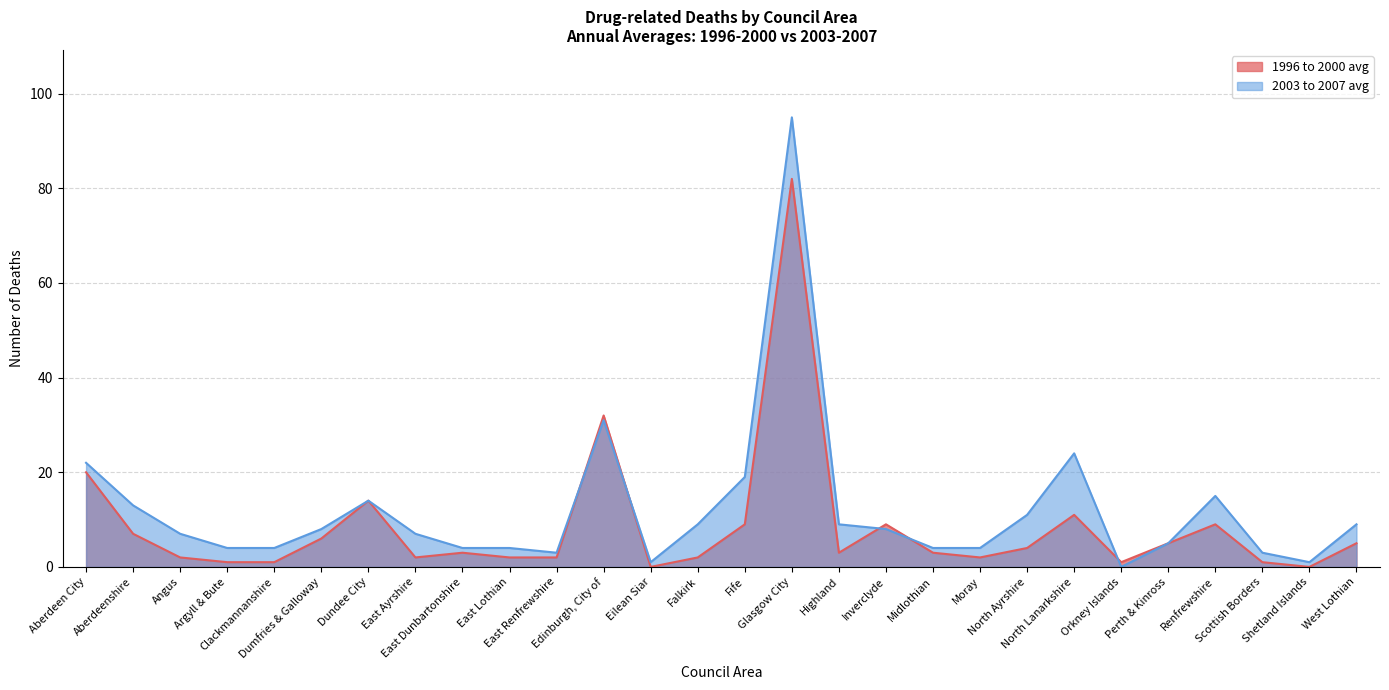

What are all the series names shown in the legend?

1996 to 2000 avg, 2003 to 2007 avg